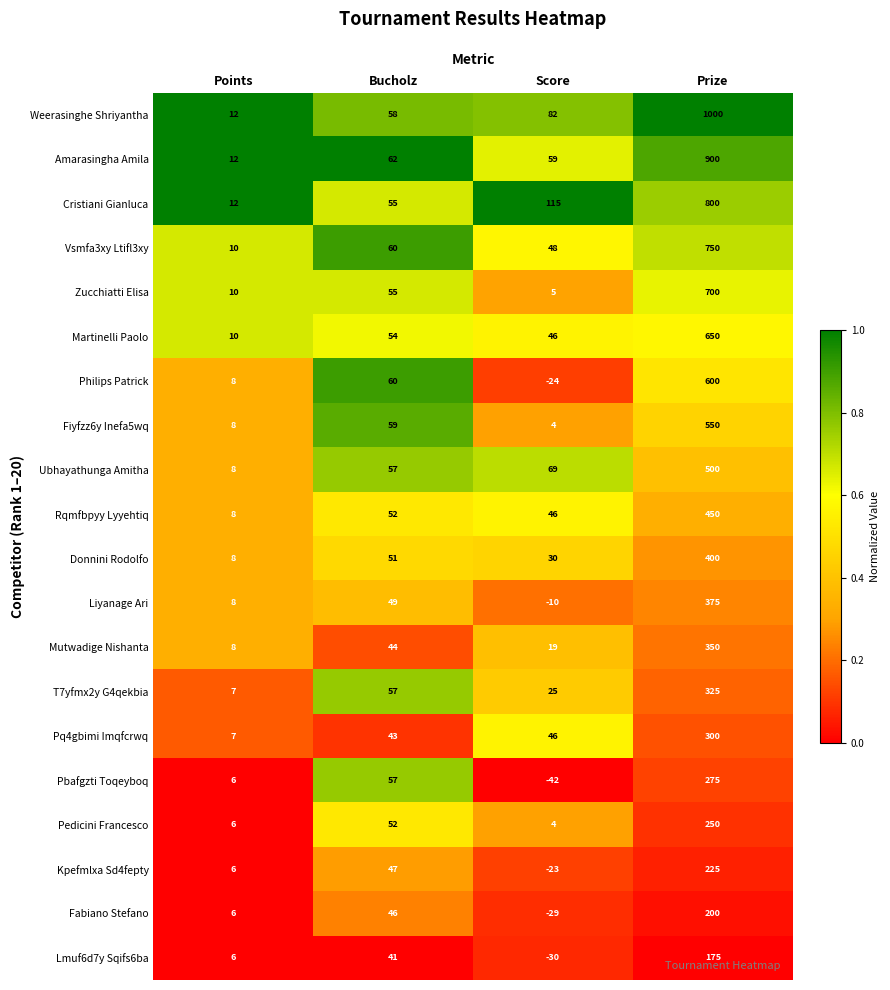

True or false: Vsmfa3xy Ltifl3xy has a value of 7 at Points.

False